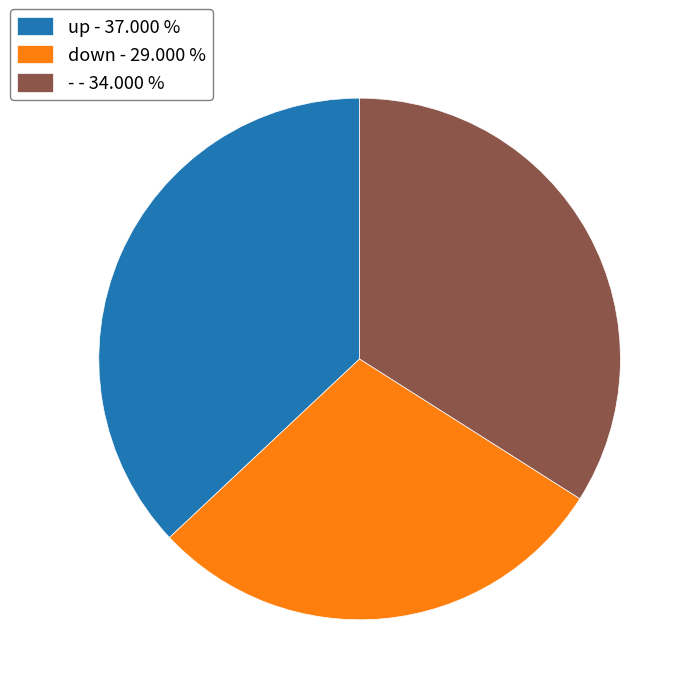

Combined, do - - 34.000 % and down - 29.000 % account for over 50%?

Yes